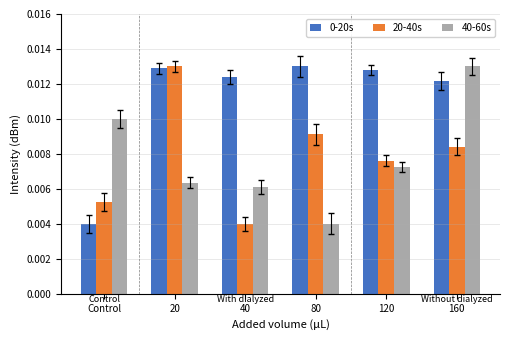

At which category is the sum across all series the highest?

160